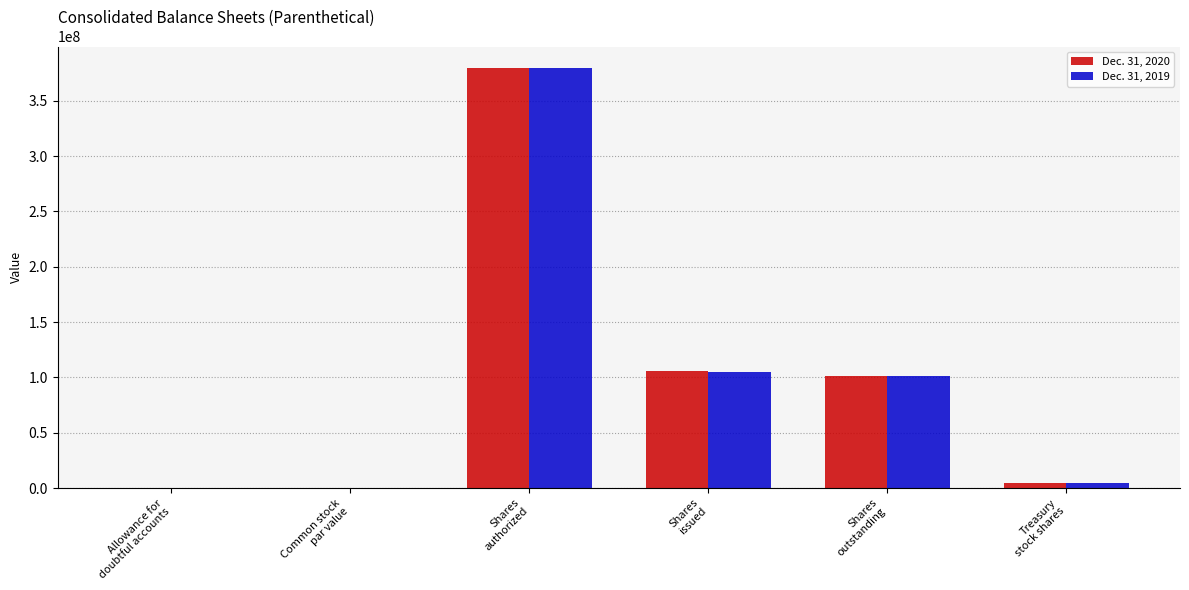

Between Shares
authorized and Shares
outstanding, which series saw the biggest shift?

Dec. 31, 2019